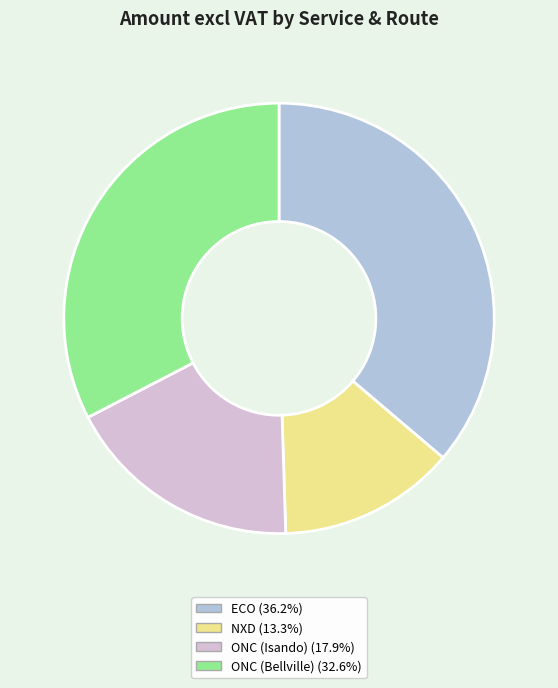

Approximately how many times larger is the value at ONC (Isando) (17.9%) compared to ONC (Bellville) (32.6%)?

0.5